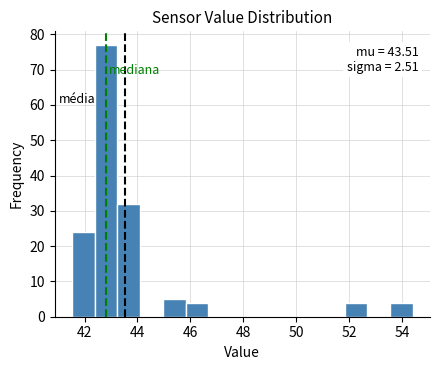

Over which range of the x-axis is the bar tallest?

42.4 to 43.2